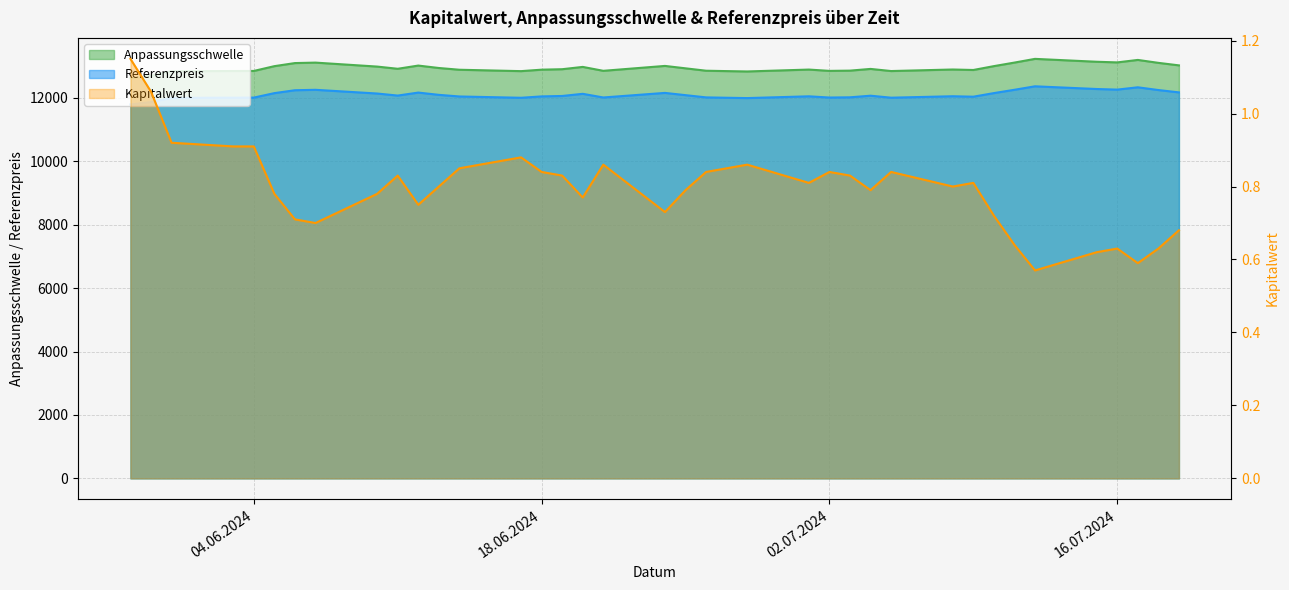

True or false: Kapitalwert and Referenzpreis intersect in this chart.

False